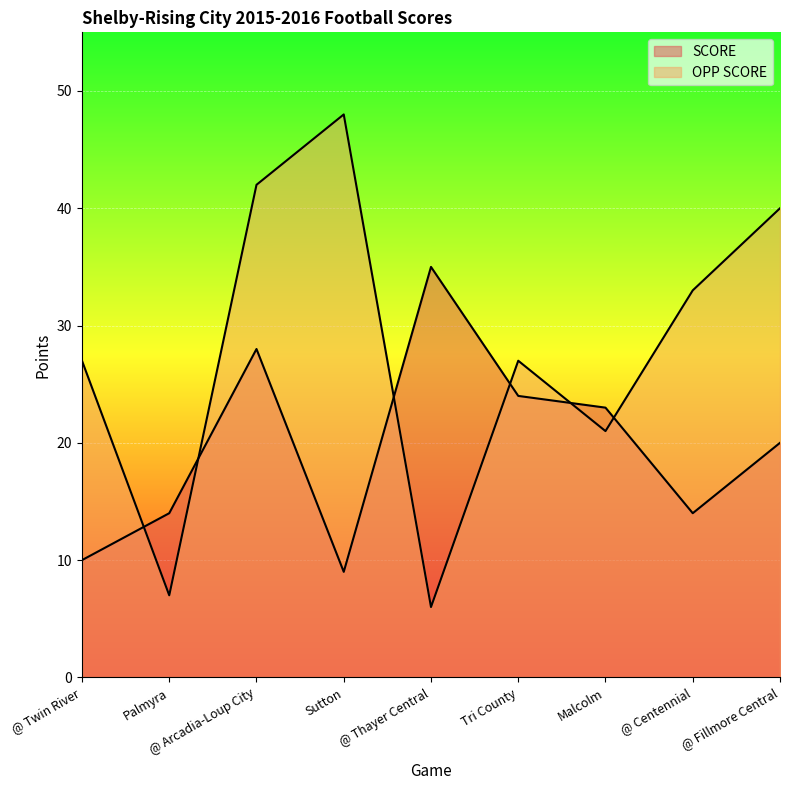

How many times do SCORE and OPP SCORE cross each other?

6